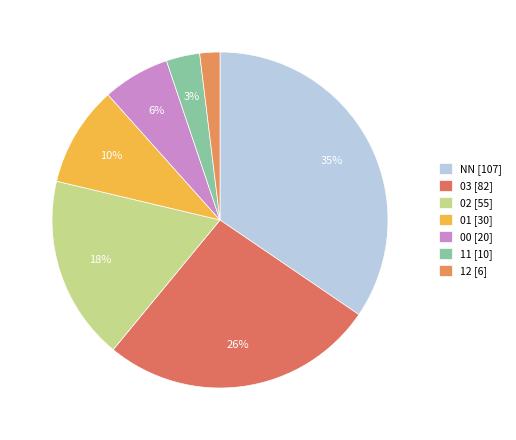

Rank the categories by value from lowest to highest.

12, 11, 00, 01, 02, 03, NN